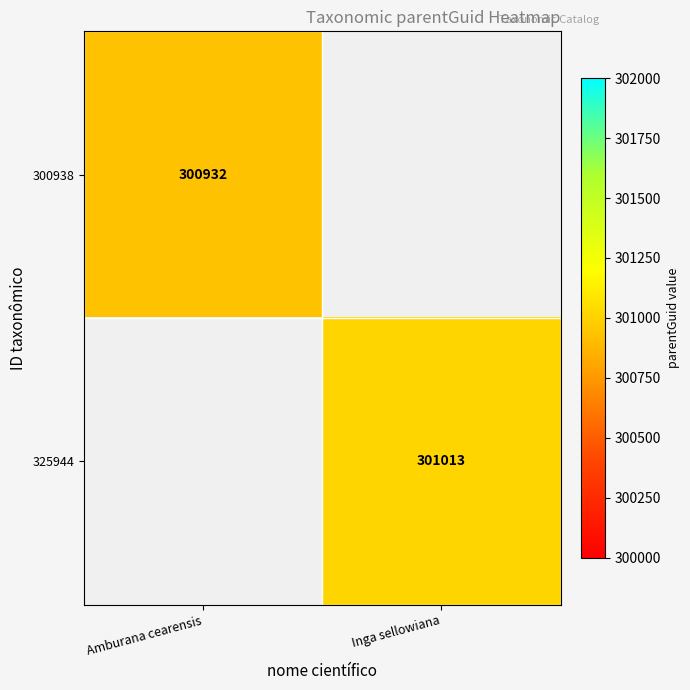

Is the value of 300938 at Amburana cearensis greater than the value of 325944 at Inga sellowiana?

No